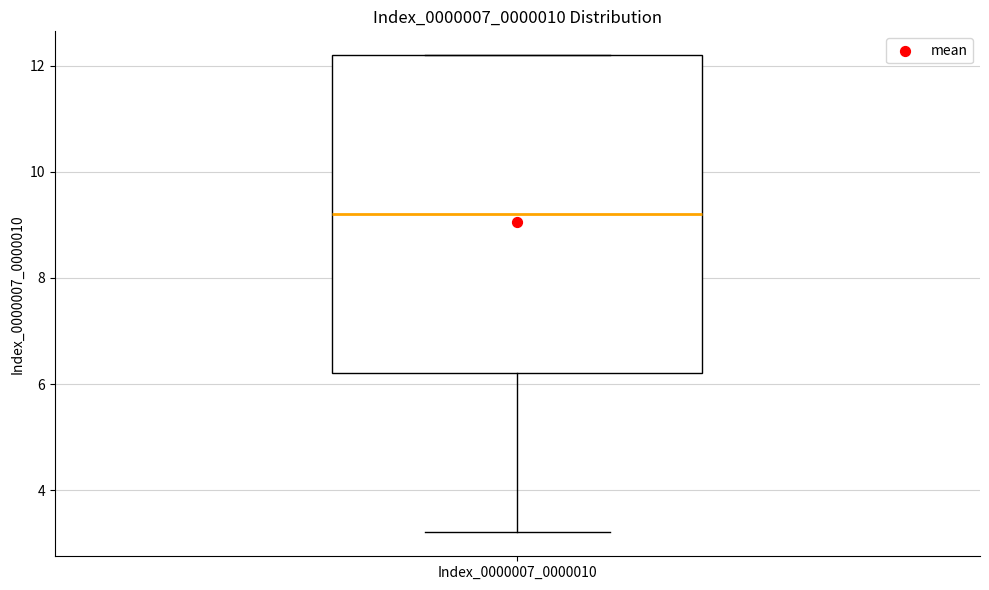

Read this box plot against the y-axis: the position of the median line, the range covered by the box, and the ends of both whiskers. The values are not printed on the chart, so give them approximately, as read against the axis.

median 9.2, box 6.2 to 12.2, whiskers 3.2 to 12.2